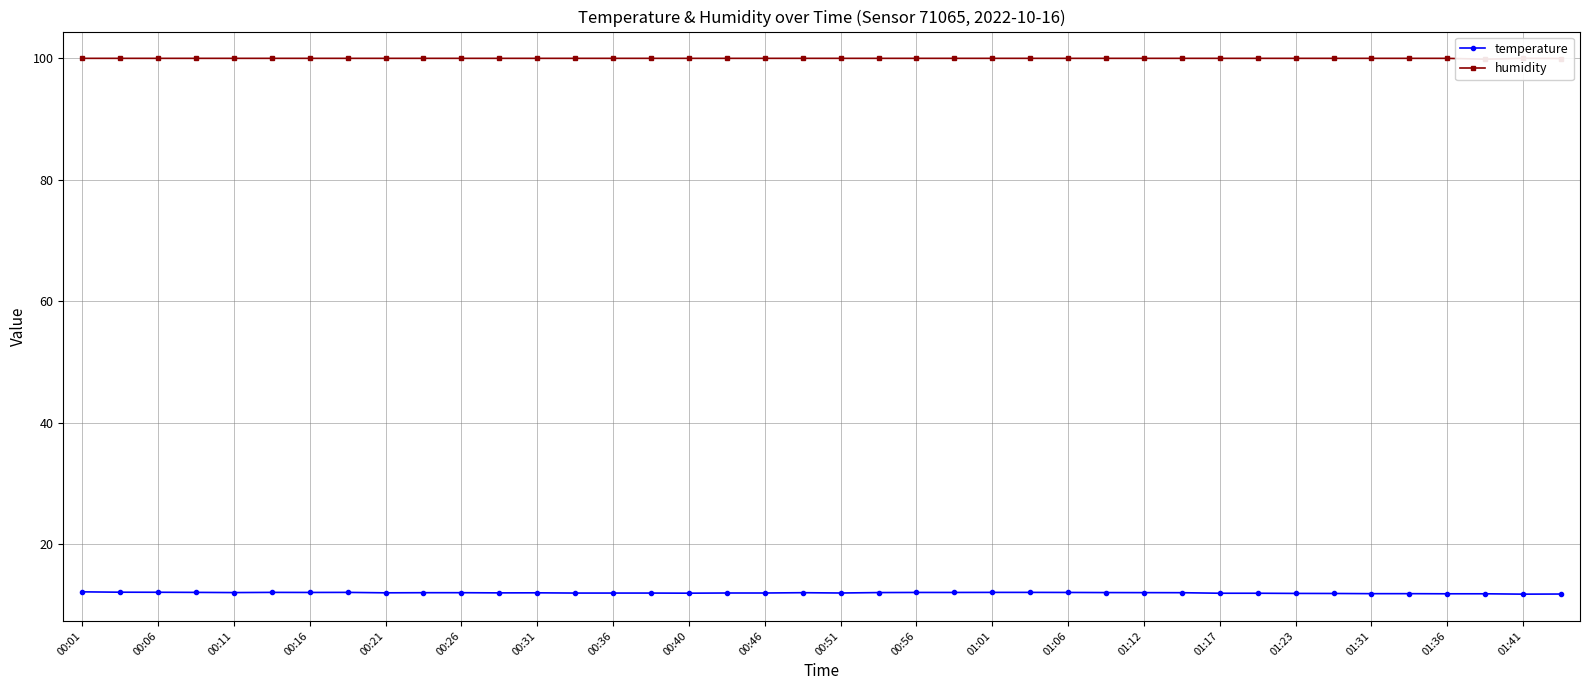

True or false: humidity and temperature cross at least once.

False